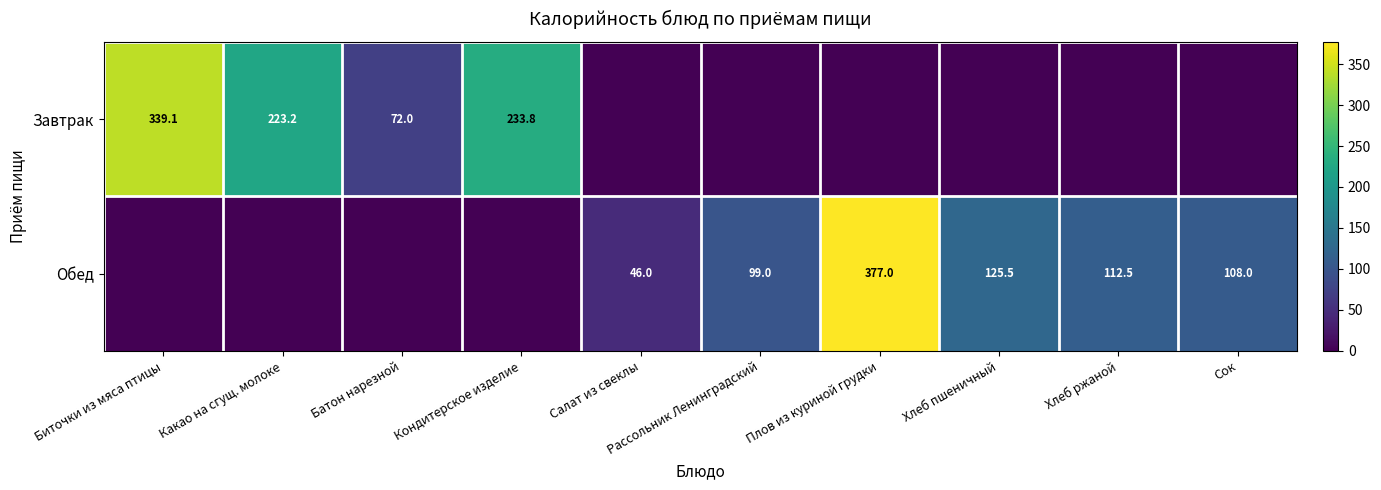

The value of Обед at Хлеб пшеничный is 125.5. True or false?

True